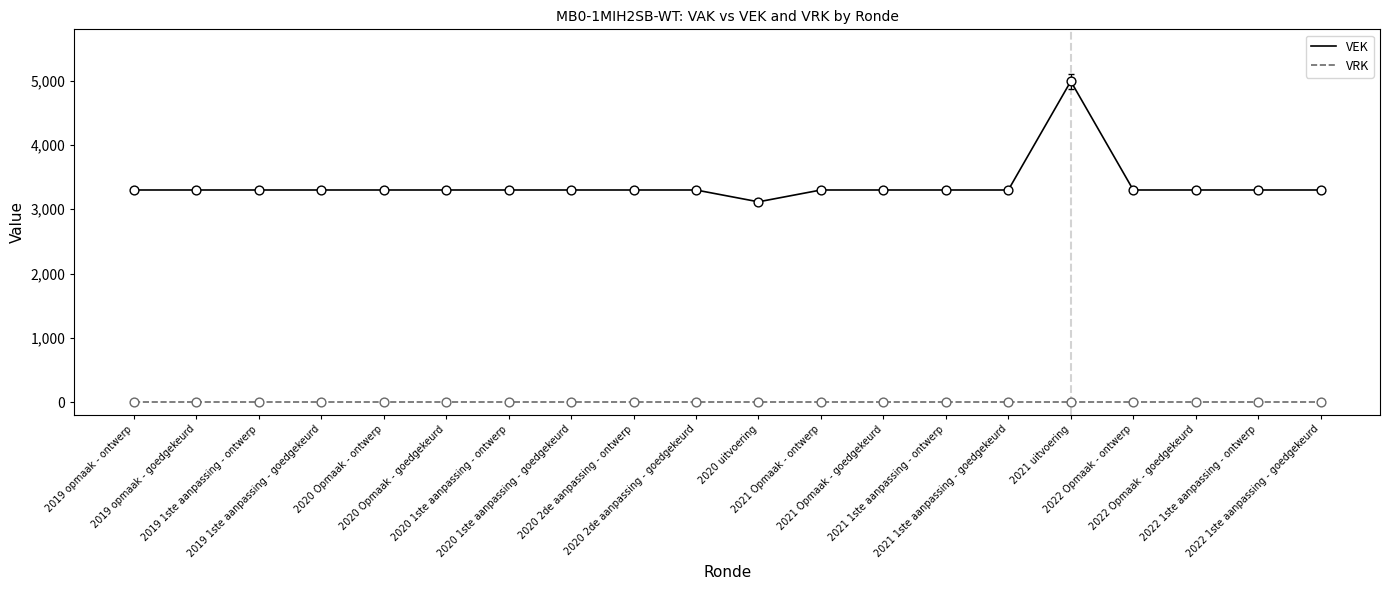

Which series has the largest total across all categories?

VEK